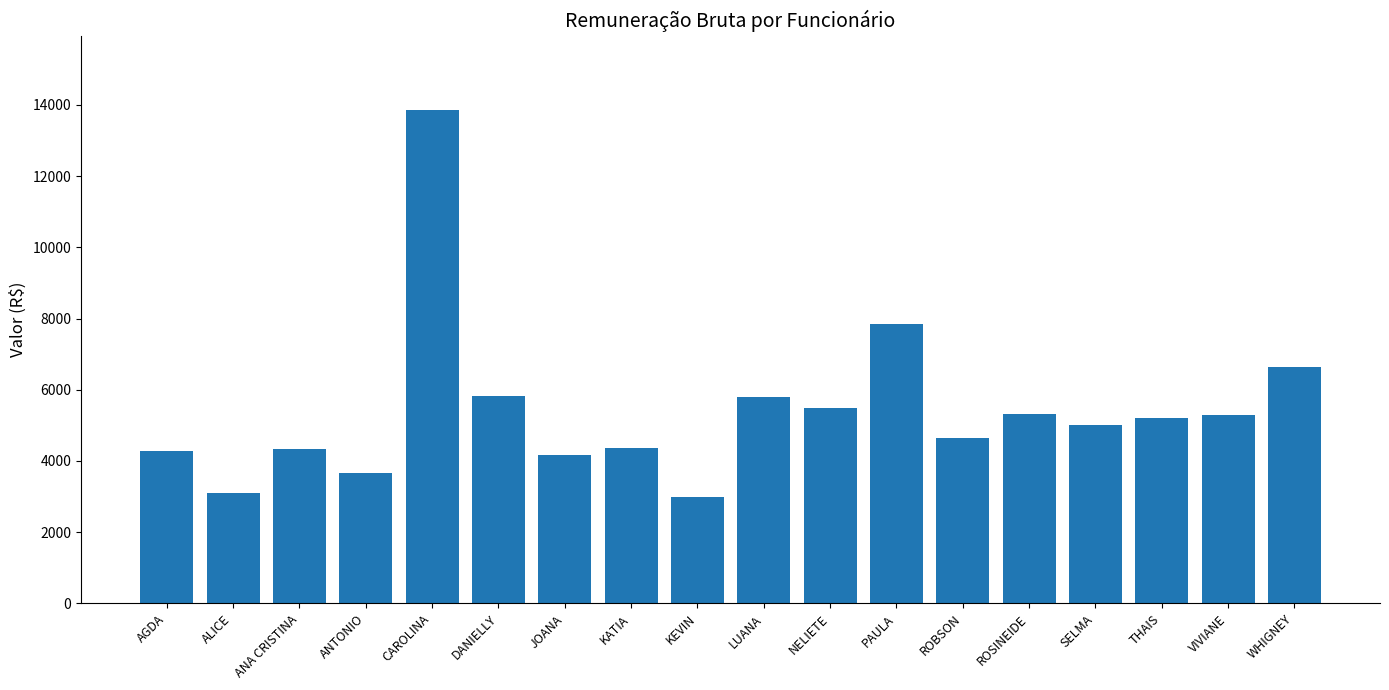

Where does the data first go above 5208?

CAROLINA